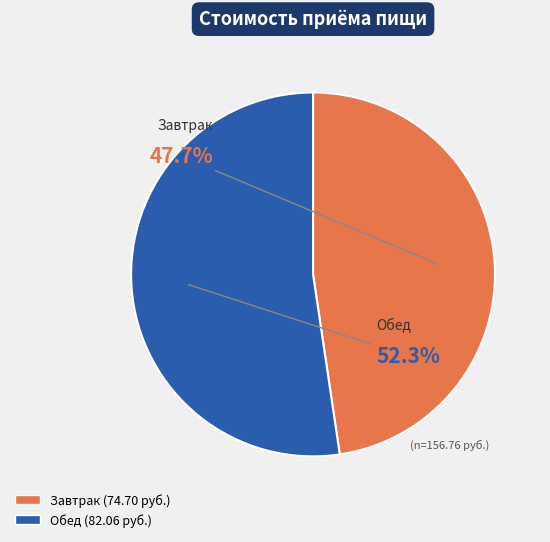

Approximately how many times larger is the value at Обед compared to Завтрак?

1.1